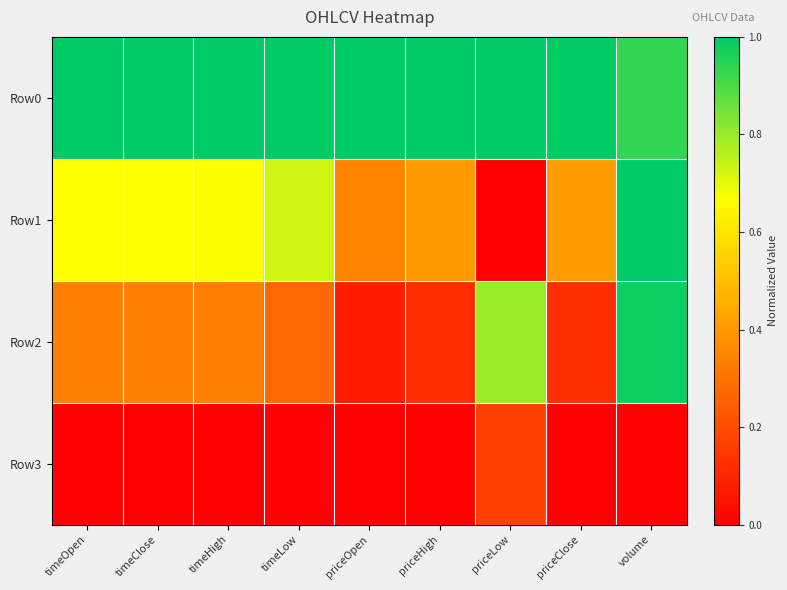

Which series has the widest spread of values?

Row1